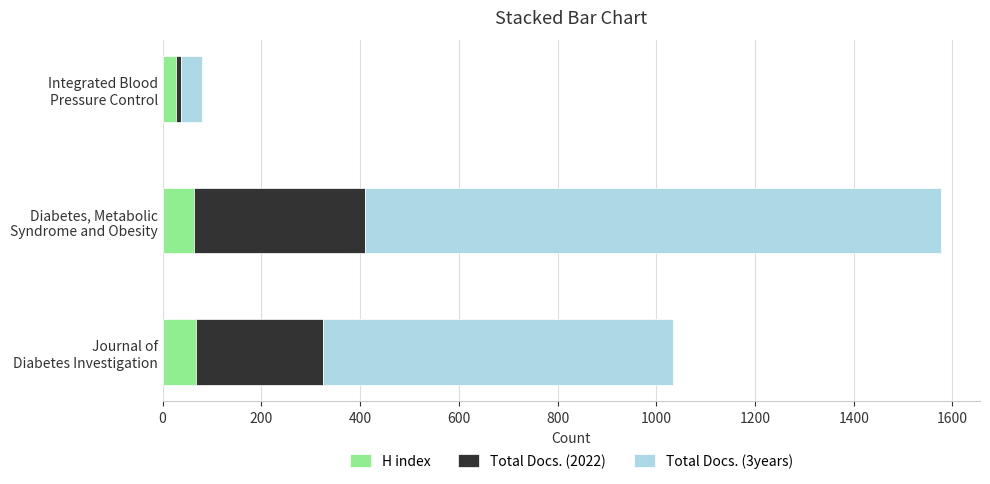

What is the sum of all H index values?

160